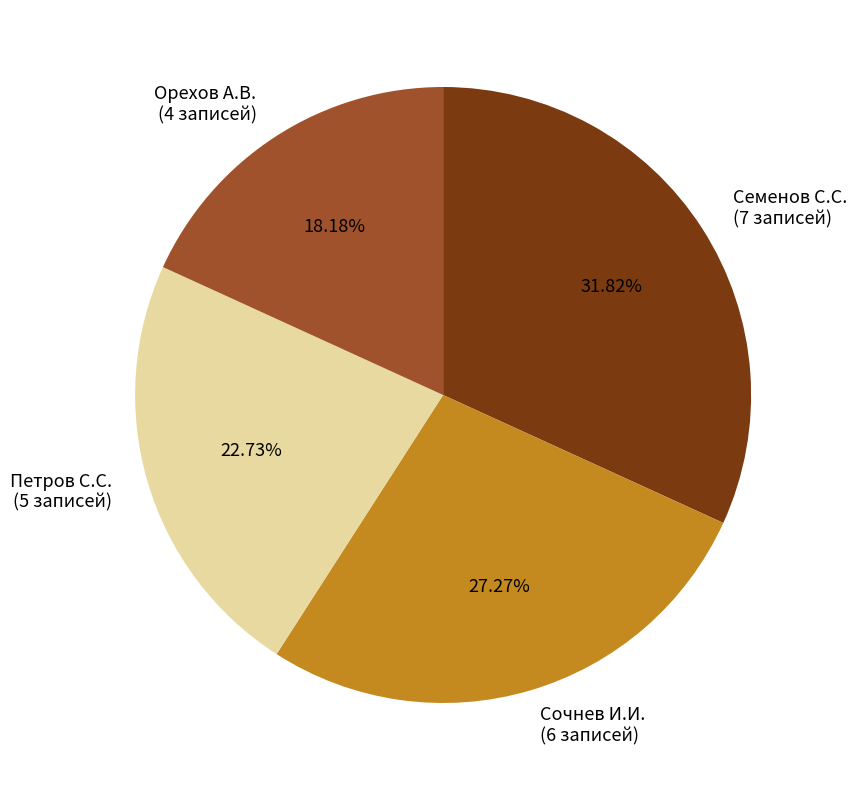

To the nearest percent, what percentage of the pie is Сочнев И.И.?

27%